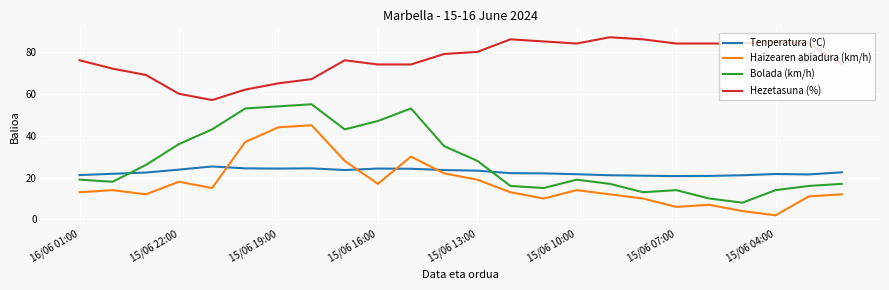

What is the smallest value displayed?

2.0